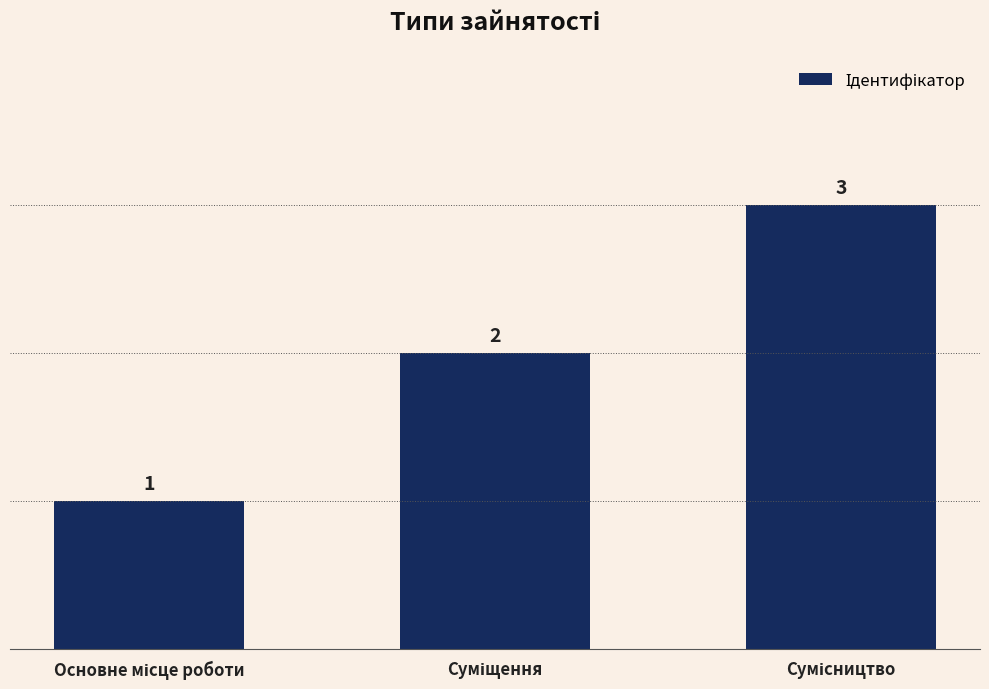

How many categories are shown in the chart?

3